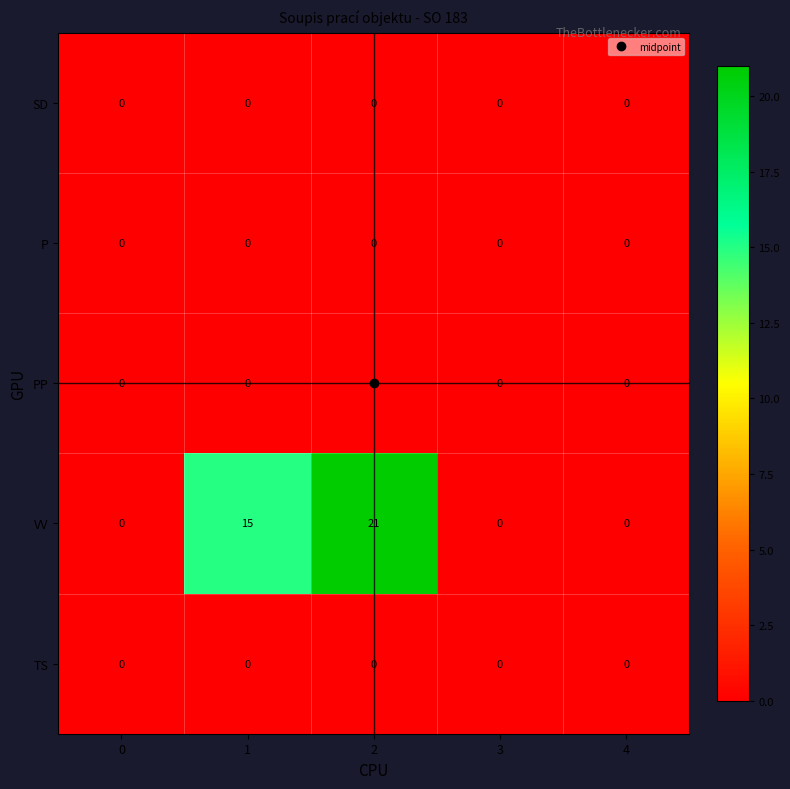

Which series has the widest spread of values?

VV